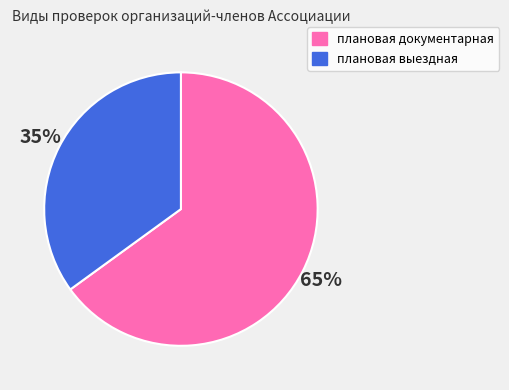

What percentage is the плановая документарная slice, to the nearest percent?

65%